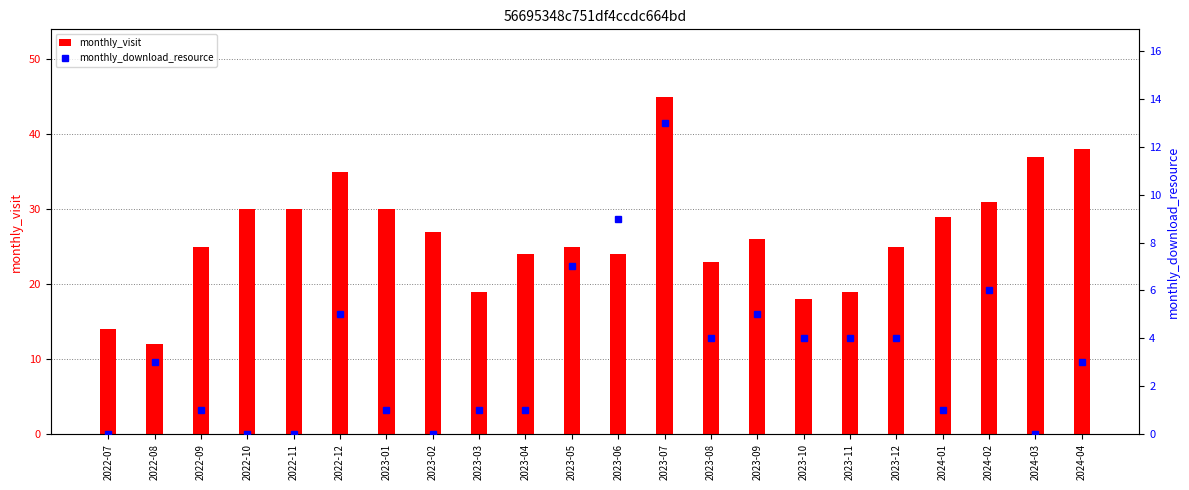

The monthly_visit series shows 10 at 2022-11. True or false?

False